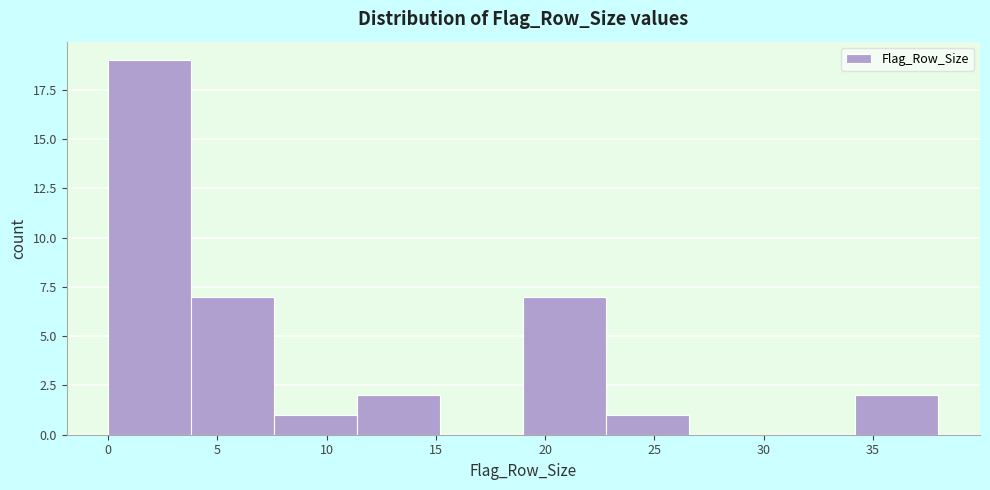

How tall is the bar that spans 19.0 to 22.8 on the x-axis? Neither the bar edges nor the heights are printed on the chart, so give them approximately, as read against the axes.

7